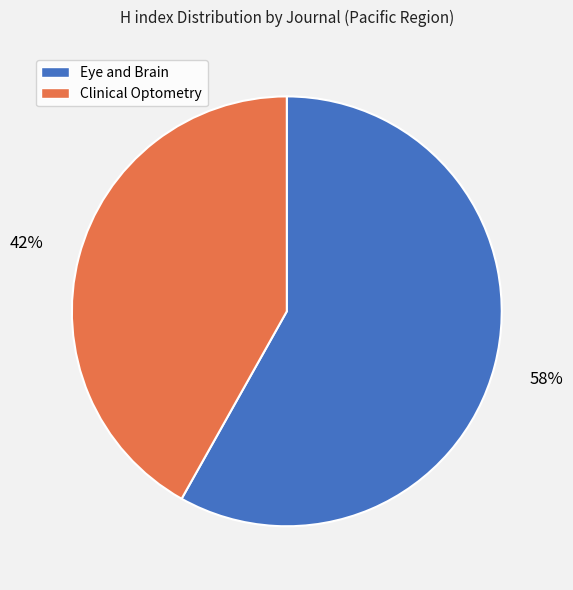

What percentage is the Clinical Optometry slice, to the nearest percent?

42%